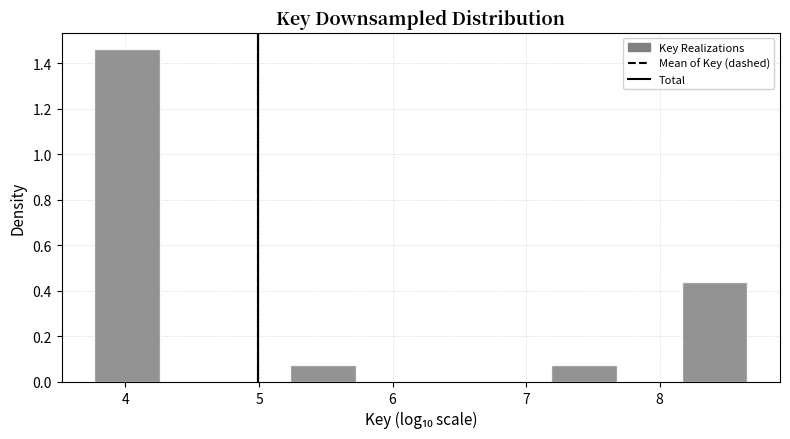

Reading left to right, transcribe this chart: for each bar, give the range it covers on the x-axis and its height. Neither the bar edges nor the heights are printed on the chart, so give them approximately, as read against the axes.

3.8 to 4.3: 1.46
4.3 to 4.7: 0
4.7 to 5.2: 0
5.2 to 5.7: 0.08
5.7 to 6.2: 0
6.2 to 6.7: 0
6.7 to 7.2: 0
7.2 to 7.7: 0.08
7.7 to 8.2: 0
8.2 to 8.7: 0.44